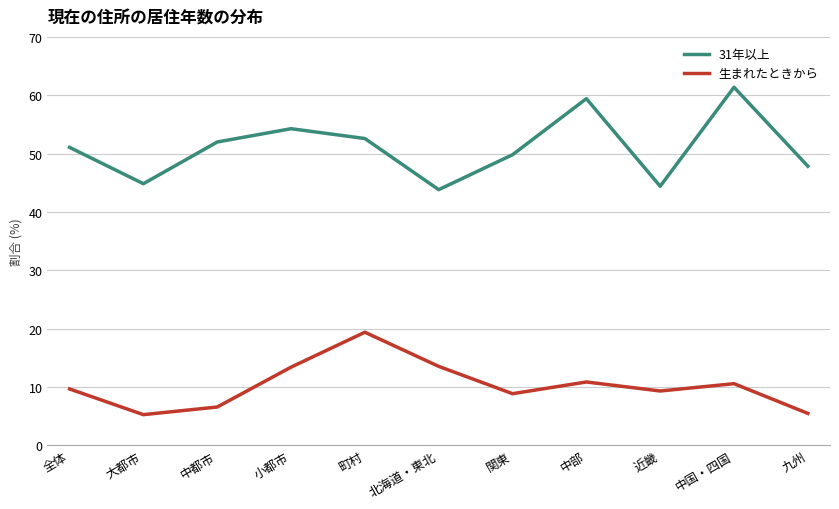

What position from the right is 九州?

1